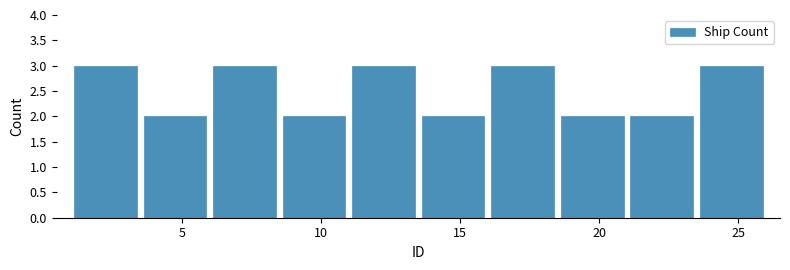

Reading left to right, transcribe this chart: for each bar, give the range it covers on the x-axis and its height. The values are not printed on the chart, so give them approximately, as read against the axis.

1.0 to 3.5: 3
3.5 to 6.0: 2
6.0 to 8.5: 3
8.5 to 11.0: 2
11.0 to 13.5: 3
13.5 to 16.0: 2
16.0 to 18.5: 3
18.5 to 21.0: 2
21.0 to 23.5: 2
23.5 to 26.0: 3